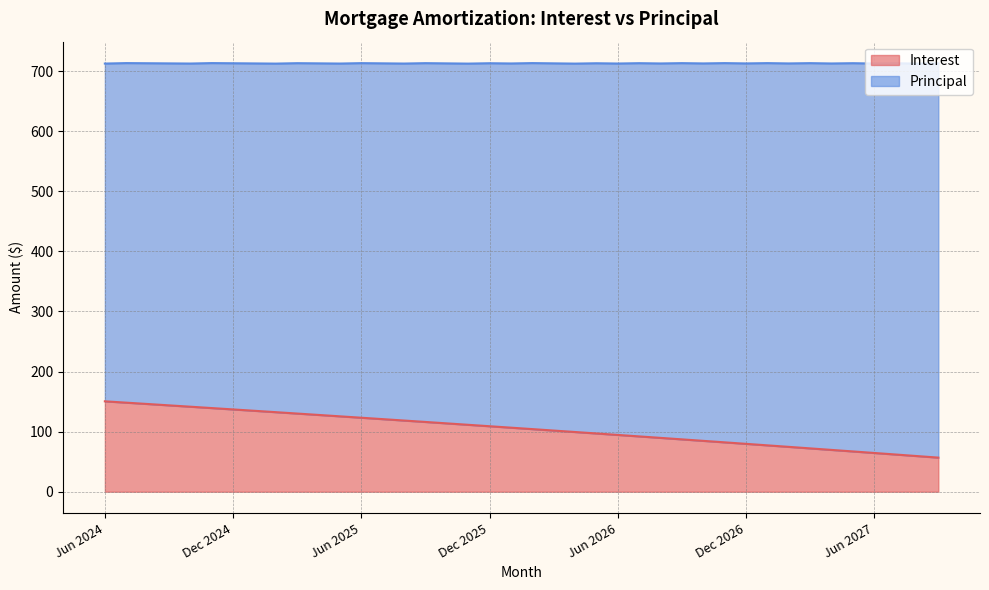

Reading right to left, what are all the values shown in this chart?

56.8	59.3	61.9	64.5	67.0	69.6	72.1	74.7	77.2	79.7	82.2	84.7	87.1	89.6	92.1	94.5	96.9	99.4	101.8	104.2	106.6	109.0	111.4	113.7	116.1	118.5	120.8	123.1	125.5	127.8	130.1	132.4	134.7	136.9	139.2	141.5	143.7	146.0	148.2	150.4